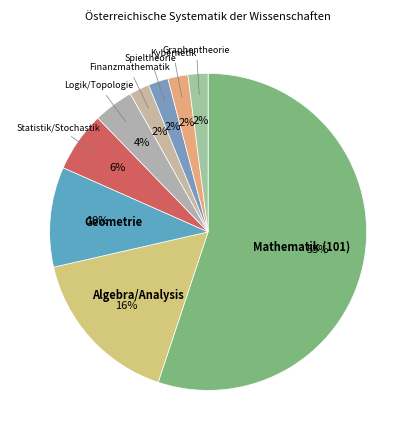

Is there any slice that represents more than half of the pie?

Yes